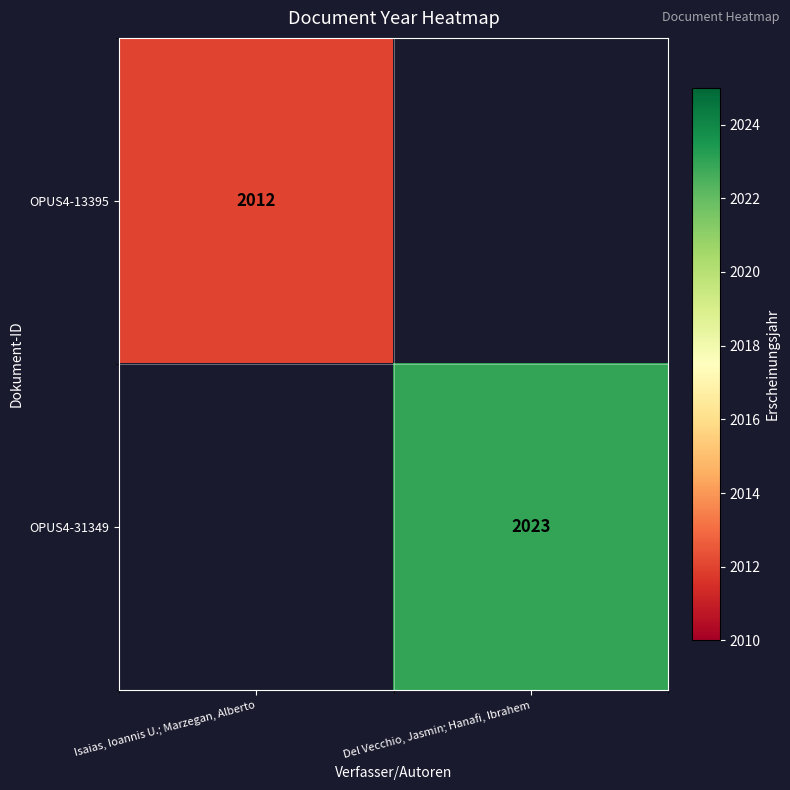

The OPUS4-13395 series shows 3121 at Isaias, Ioannis U.; Marzegan, Alberto. True or false?

False